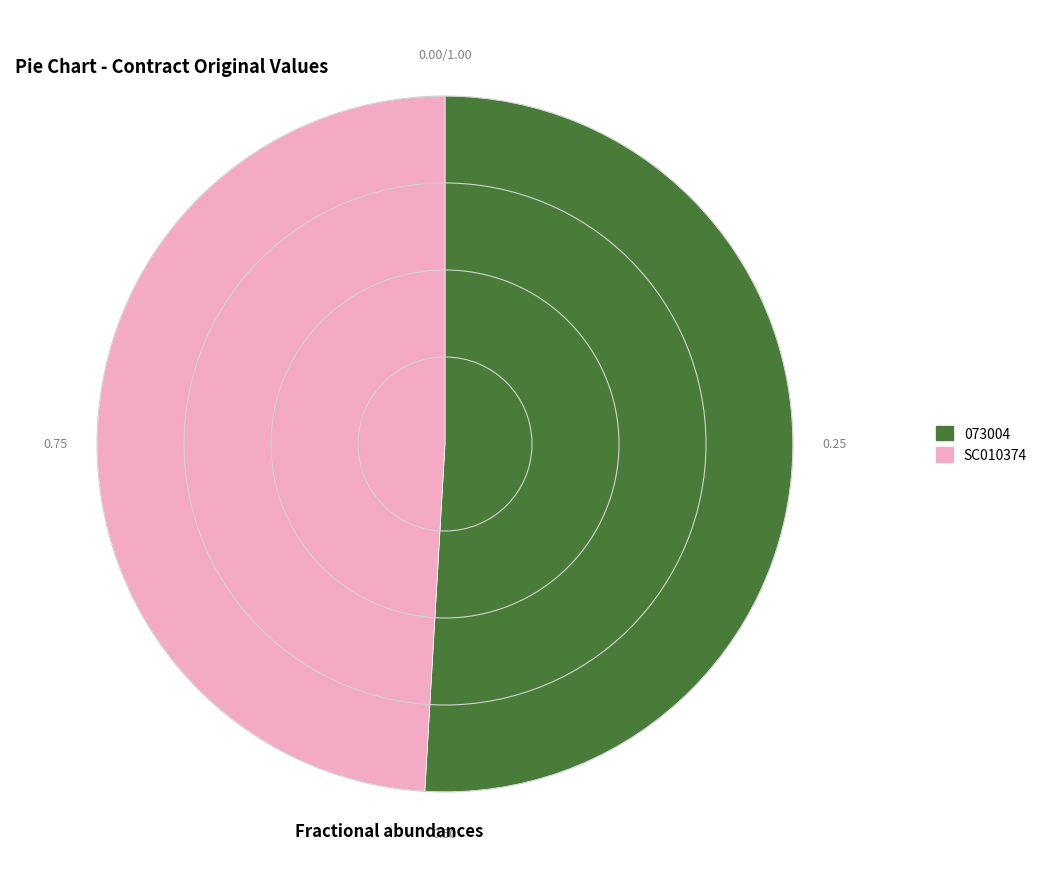

What is the ratio of the value at SC010374 to the value at 073004?

1.0